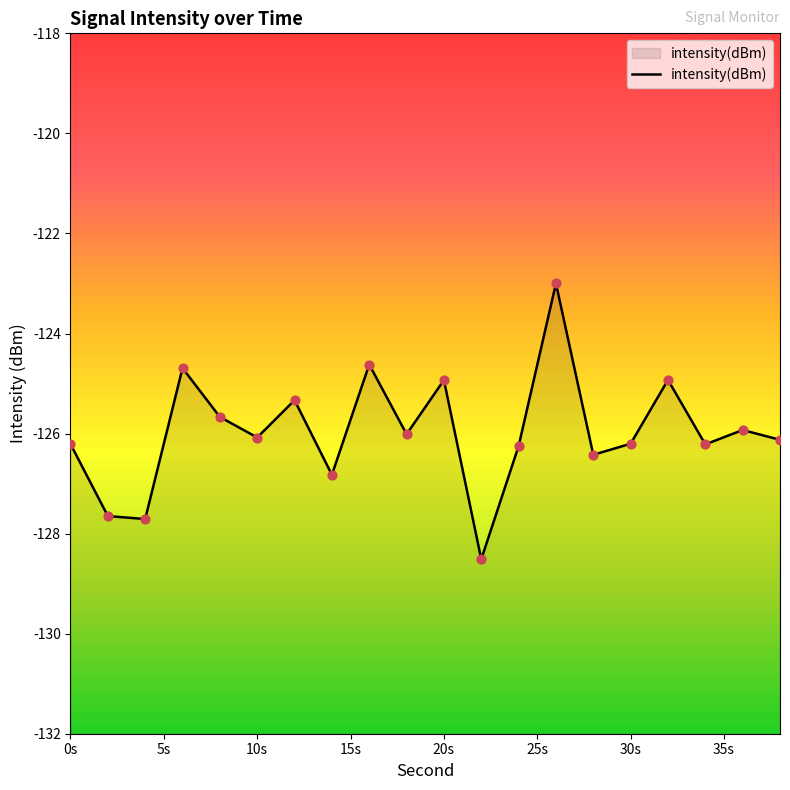

Between 10s and 0s, which is larger?

10s